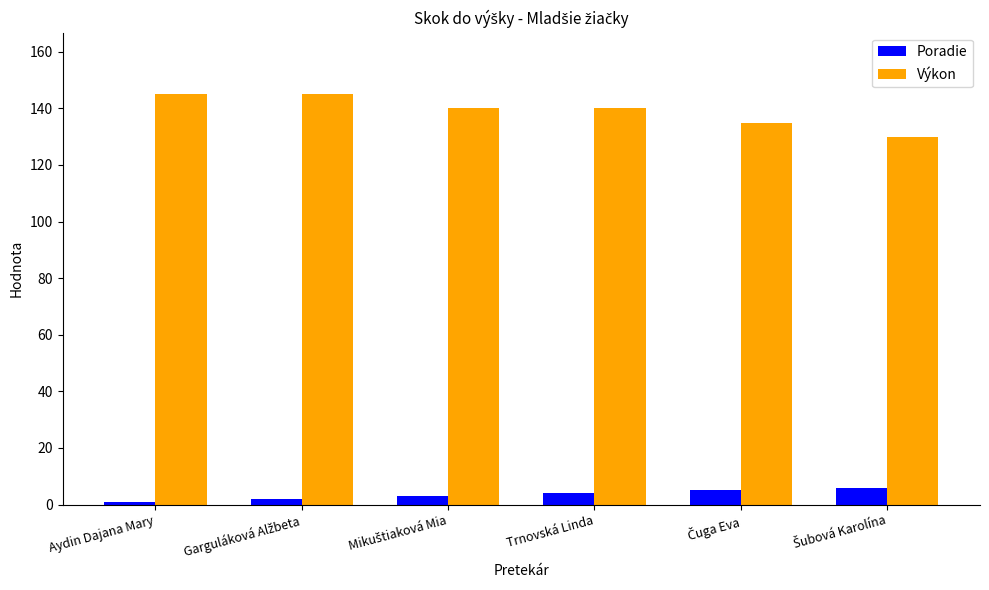

What is the approximate value of Výkon at Trnovská Linda?

140